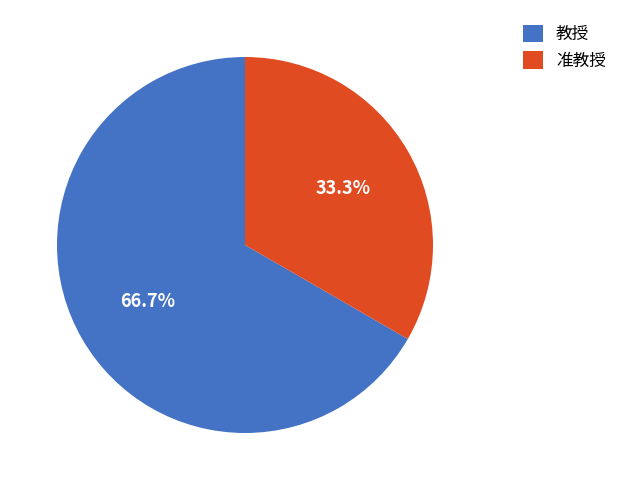

Rank the categories by value from lowest to highest.

准教授, 教授